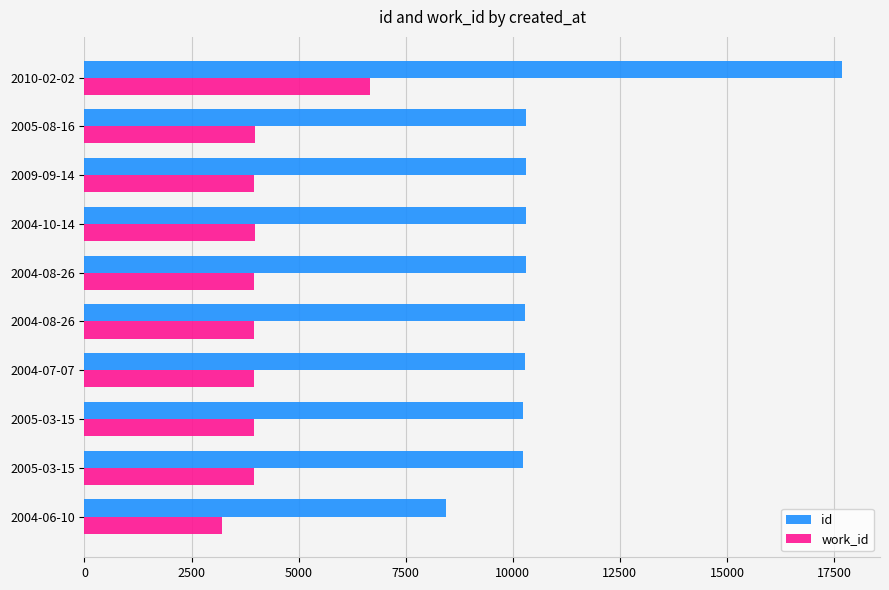

What is the maximum value for id?

17689